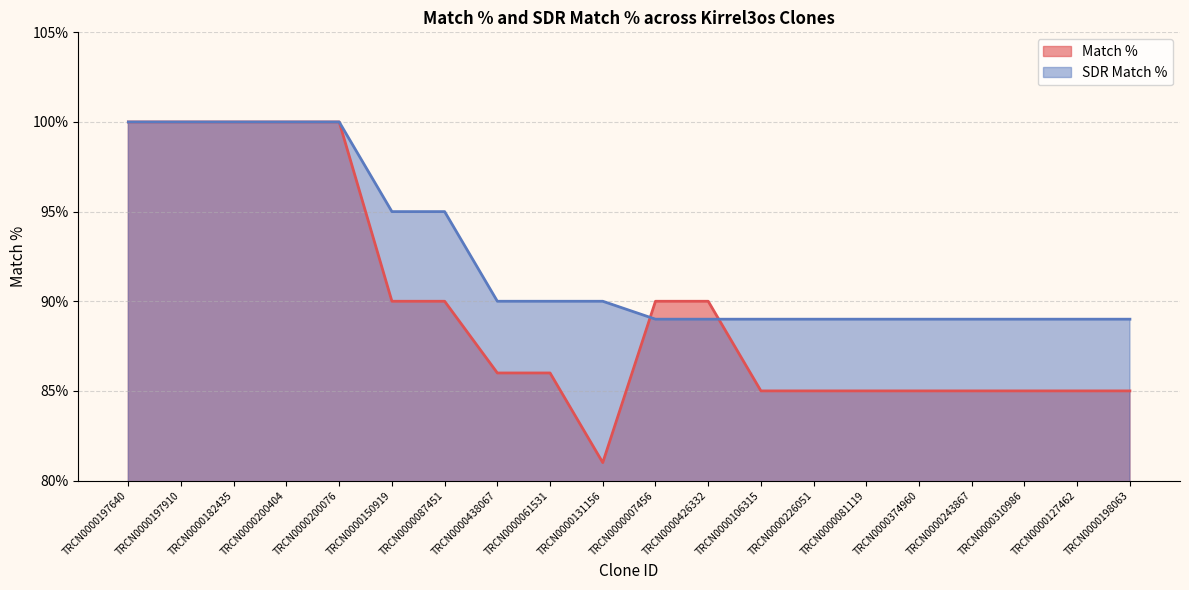

What are all the series names shown in the legend?

Match %, SDR Match %